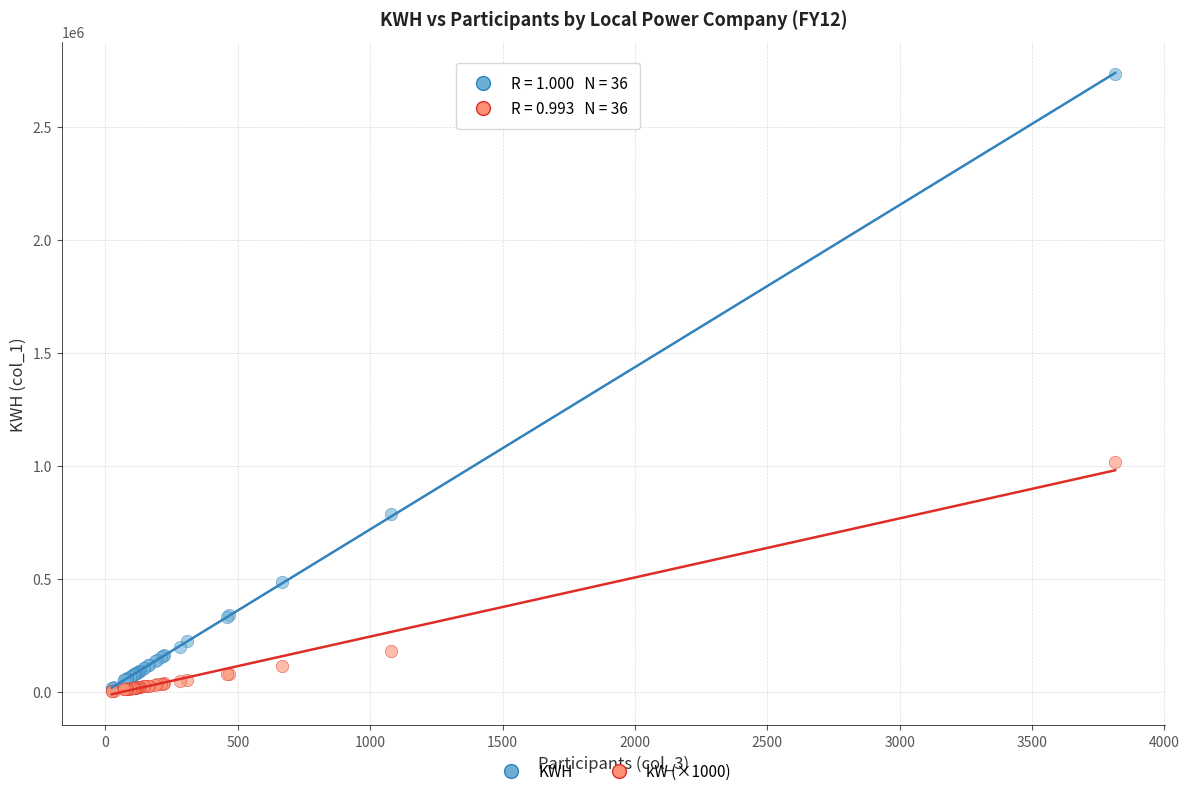

What are all the series names shown in the legend?

KWH, kW (×1000)